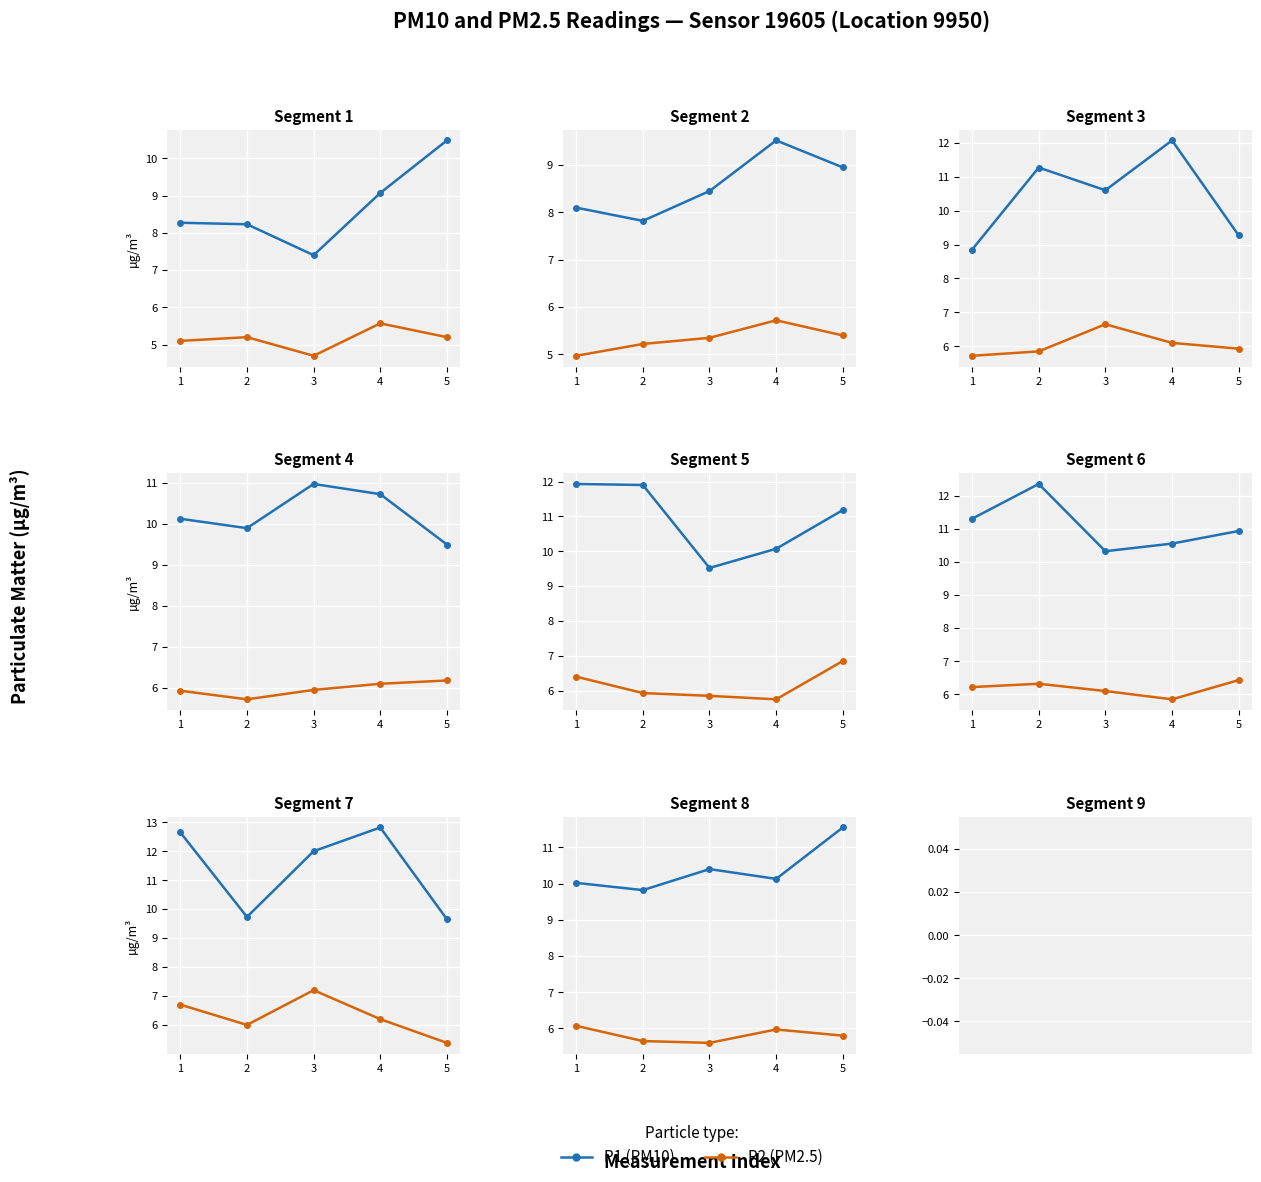

Rank the categories by P2 (PM2.5) value from highest to lowest.

1, 4, 5, 2, 3